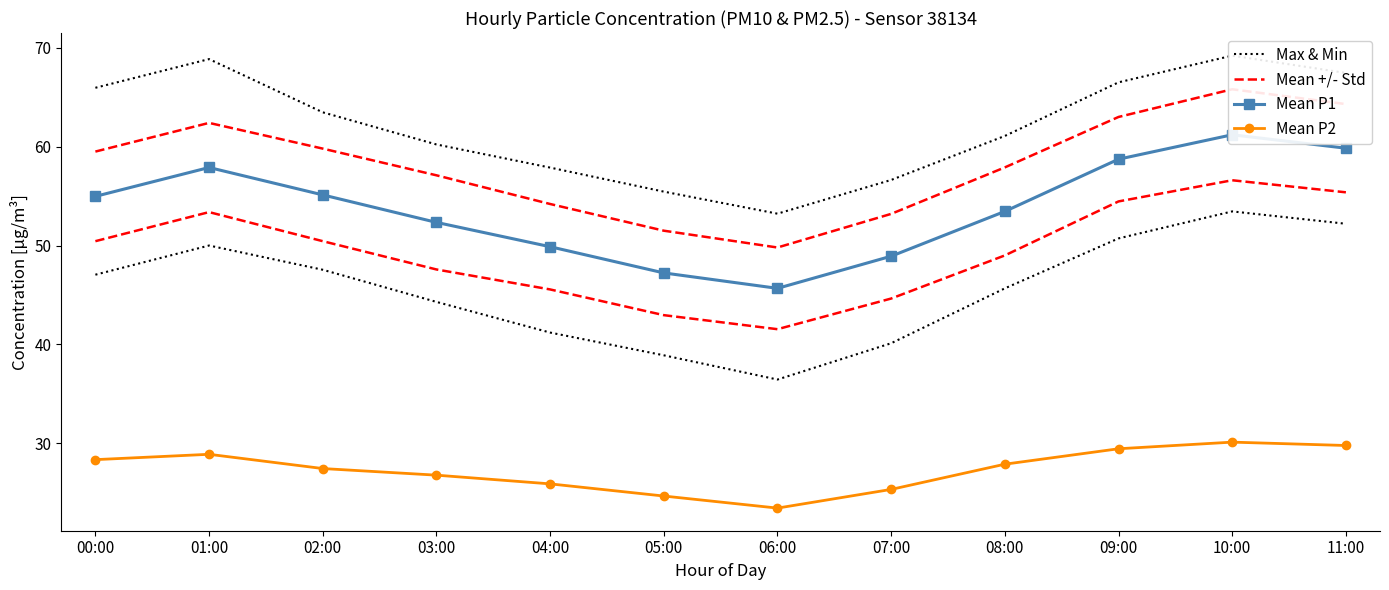

True or false: Mean P1 and Max & Min cross at least once.

False